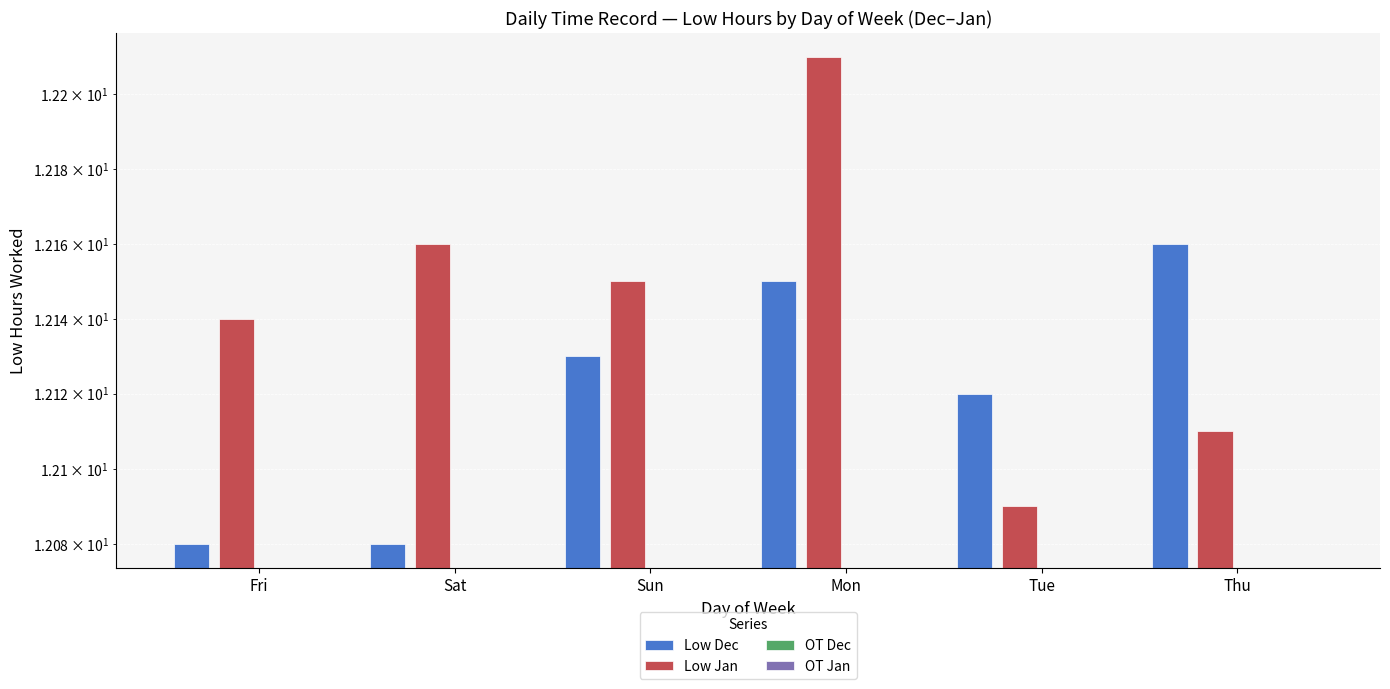

What is the difference between the maximum and minimum values in the Low Dec series?

0.1